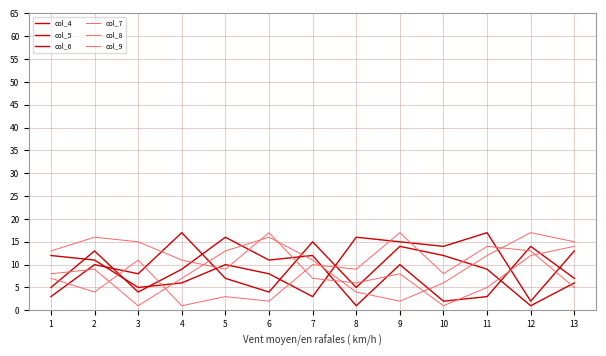

At 3, list the series in order from largest to smallest.

col_9, col_8, col_5, col_4, col_6, col_7